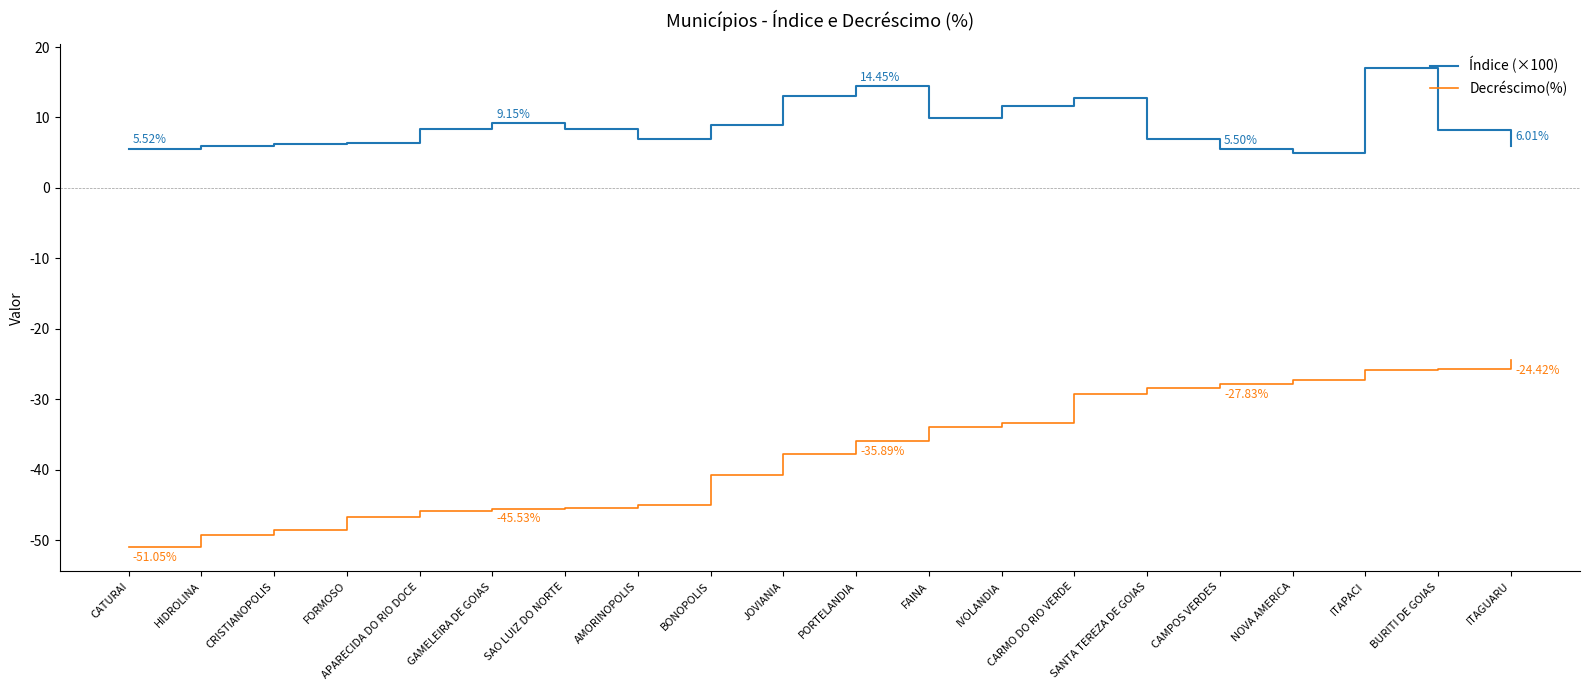

Is this an area chart (filled region under the line)?

No